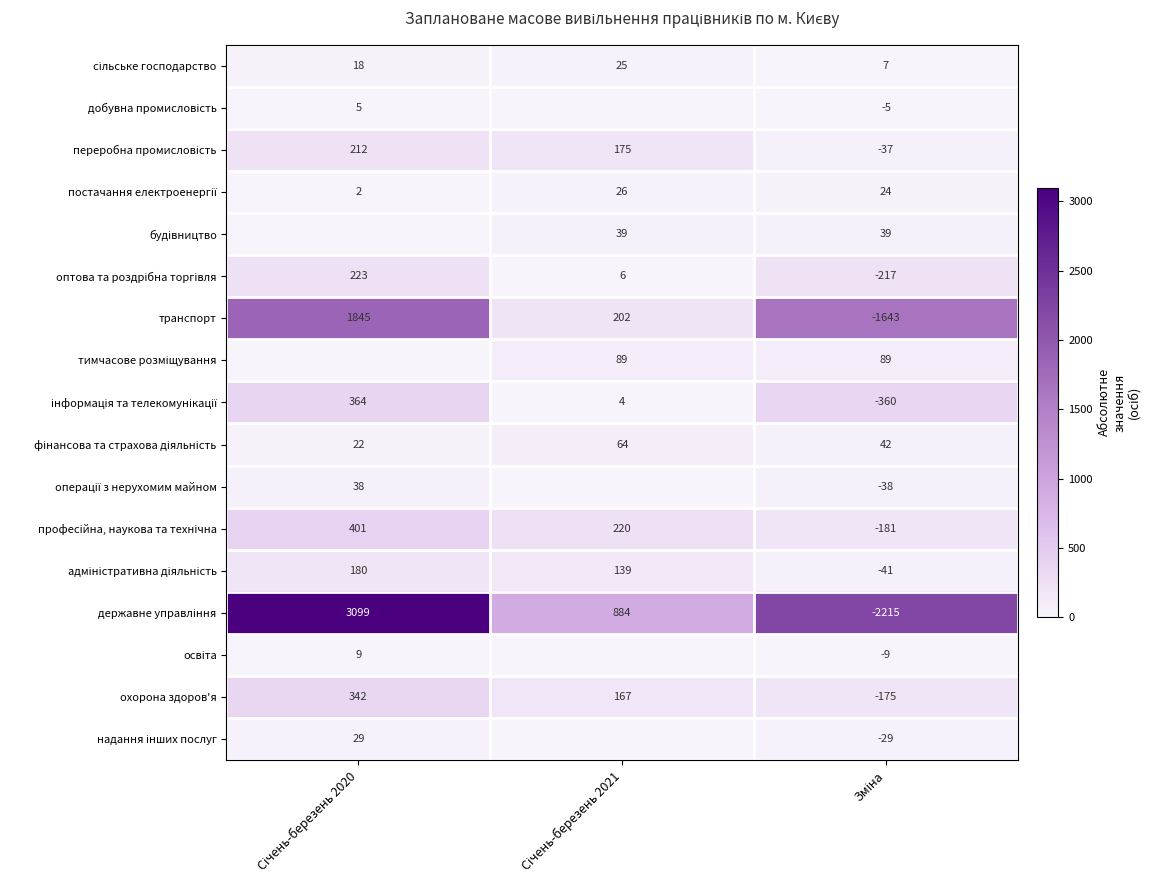

What is the difference between the maximum and minimum values in the охорона здоров'я series?

517